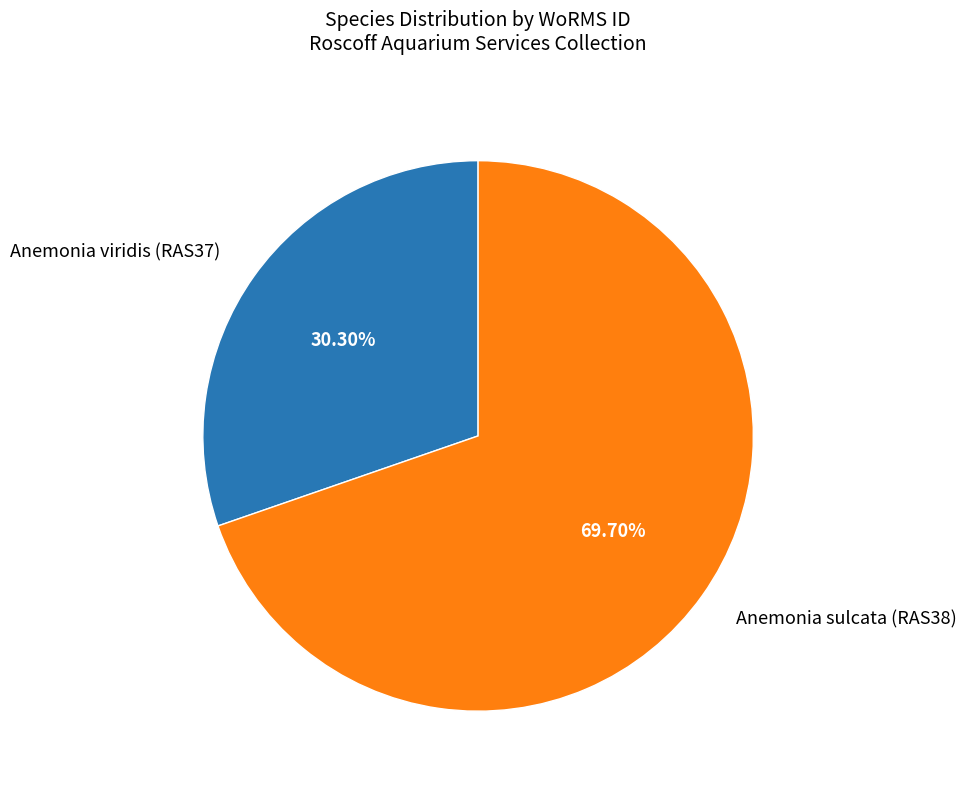

Do Anemonia sulcata (RAS38) and Anemonia viridis (RAS37) together represent more than half of the pie?

Yes